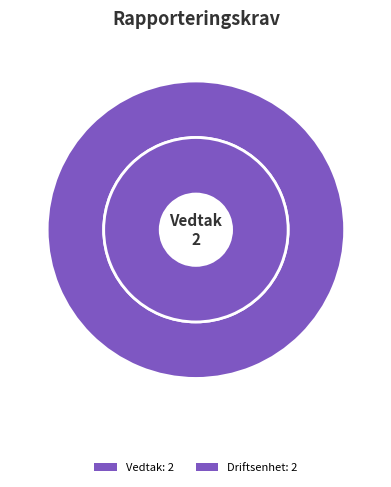

How many slices are in this pie chart?

2